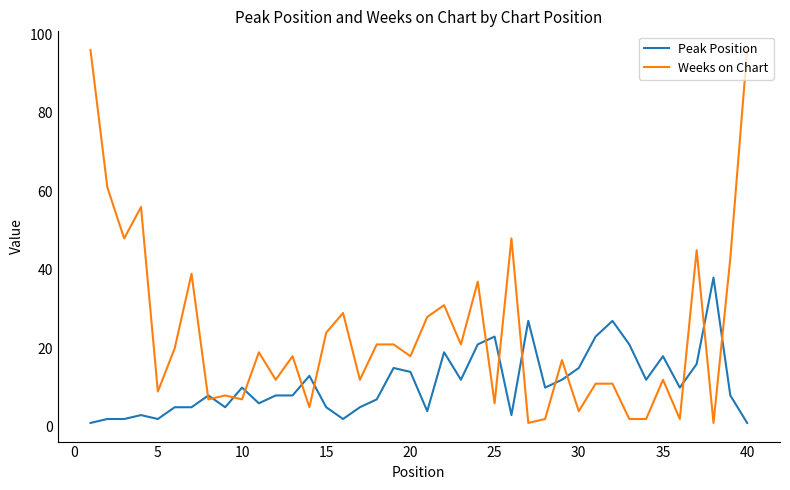

Reading left to right, what are all the values shown in this chart?

Peak Position: 1	2	2	3	2	5	5	8	5	10	6	8	8	13	5	2	5	7	15	14	4	19	12	21	23	3	27	10	12	15	23	27	21	12	18	10	16	38	8	1
Weeks on Chart: 96	61	48	56	9	20	39	7	8	7	19	12	18	5	24	29	12	21	21	18	28	31	21	37	6	48	1	2	17	4	11	11	2	2	12	2	45	1	43	96